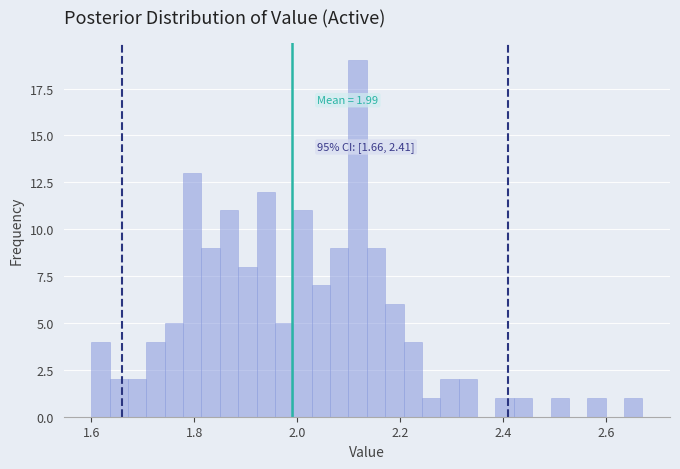

Read against the x-axis, roughly where is the centre of the tallest bar?

2.12